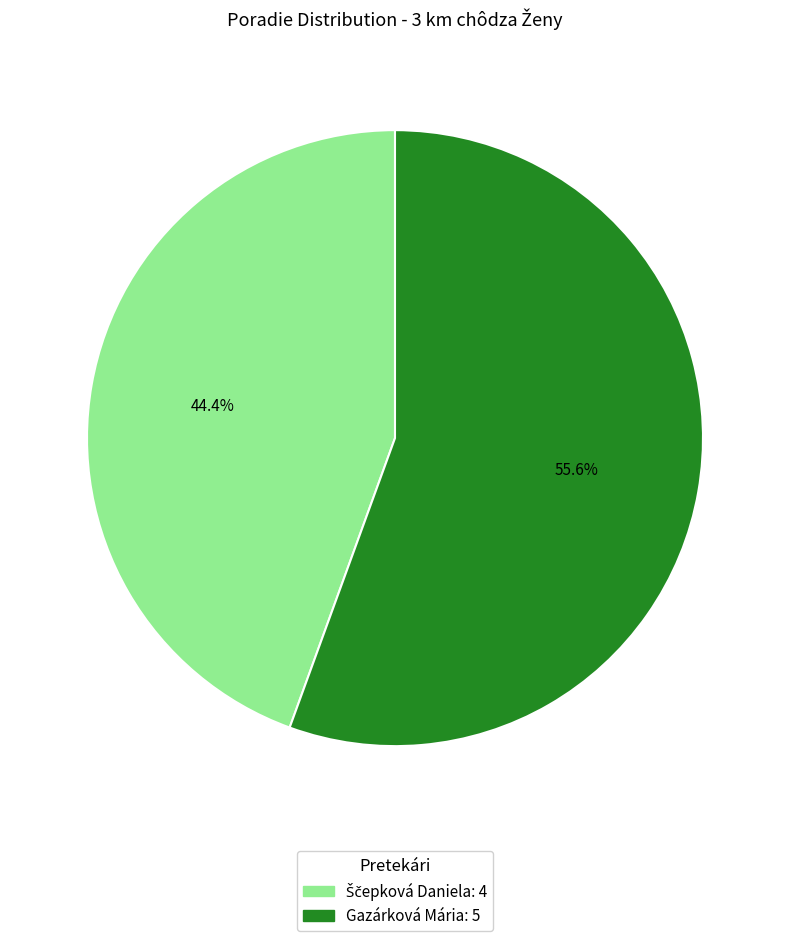

Does Gazárková Mária represent more than half of the total?

Yes